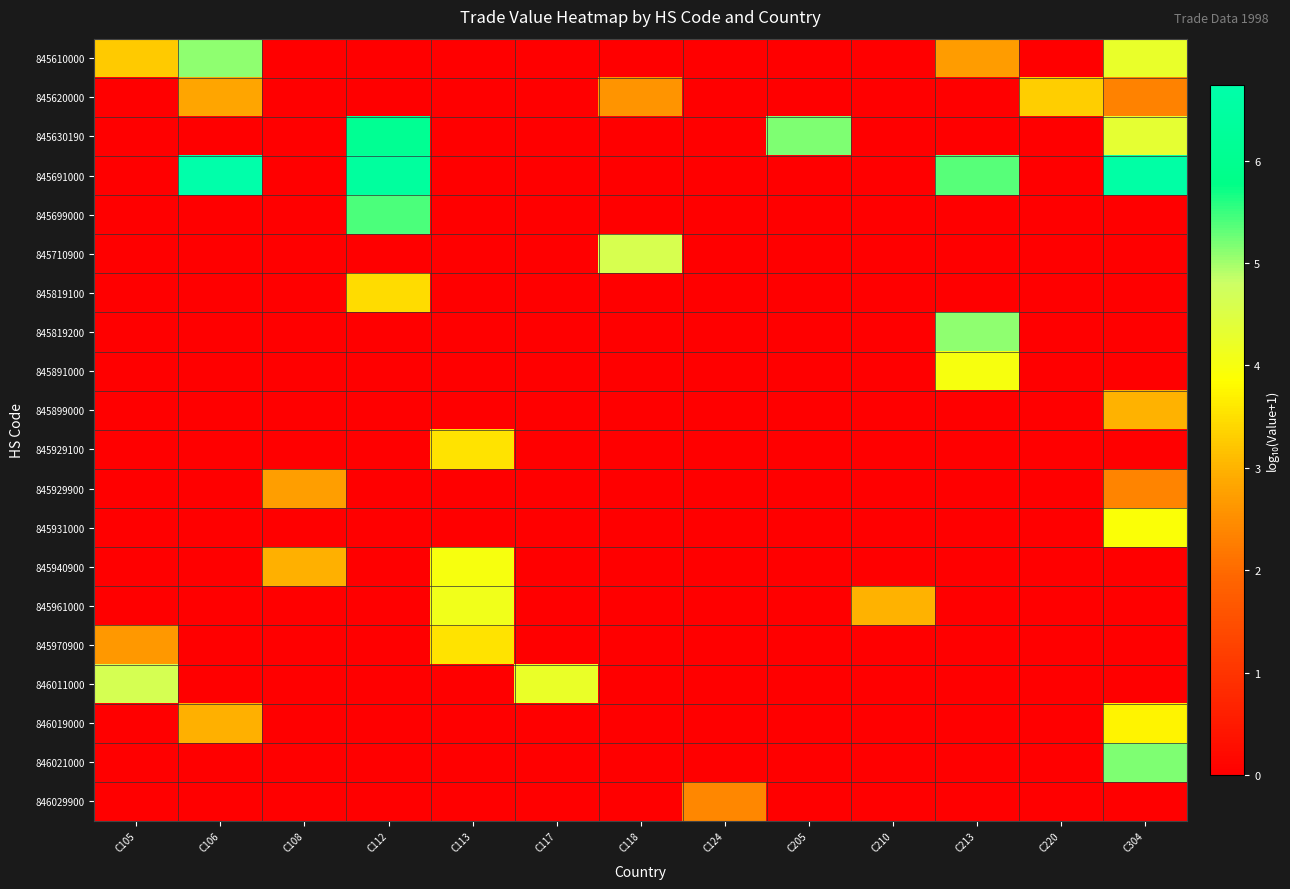

Between C113 and C304, which is larger?

C304